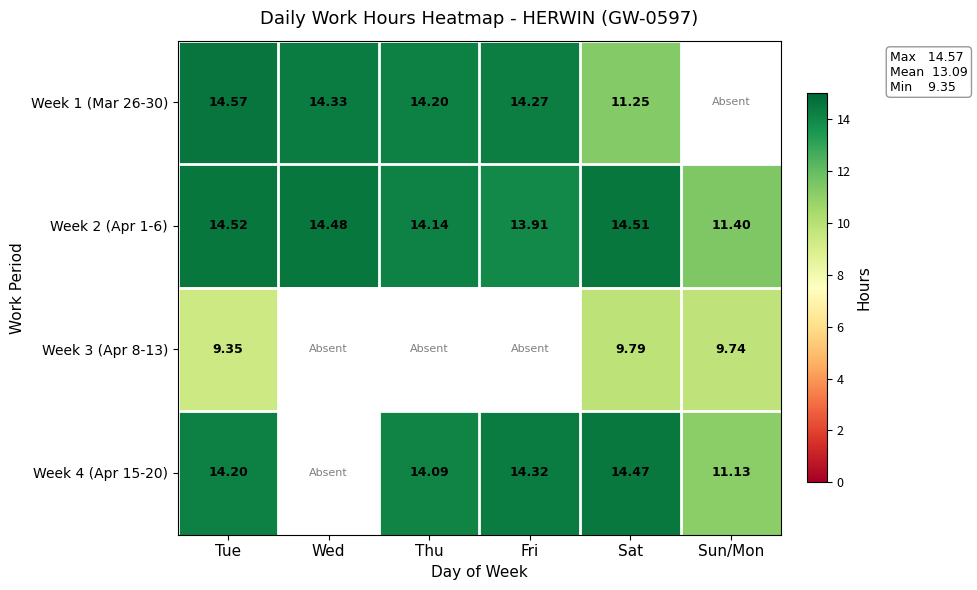

What is the minimum value shown in the chart?

9.3